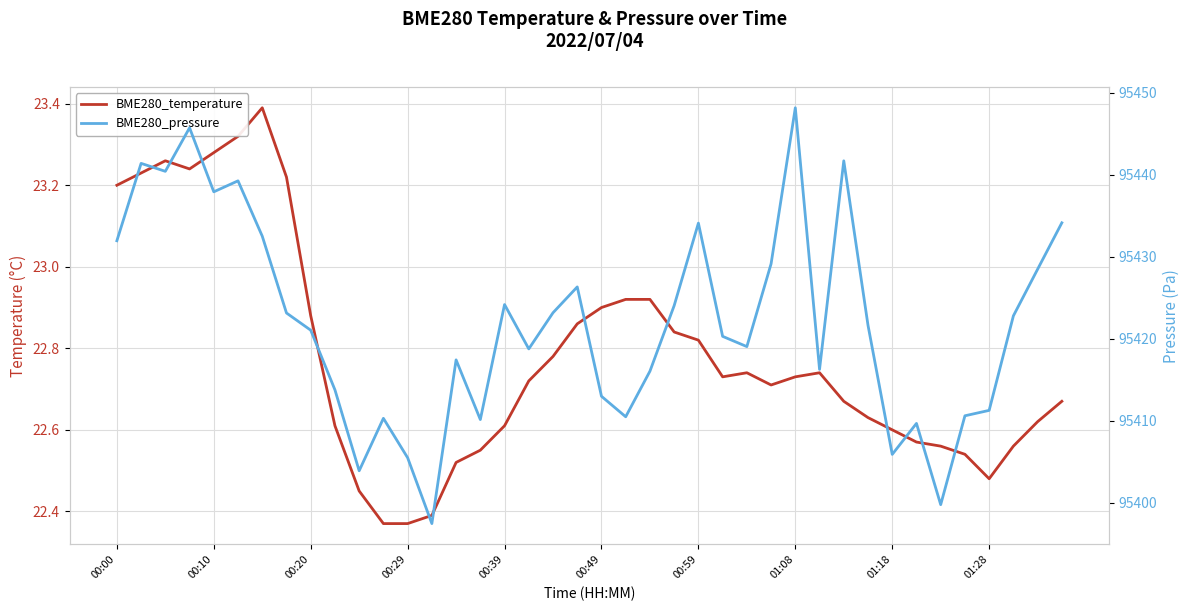

Reading left to right, transcribe all the data shown in this chart.

BME280_temperature: 23.2	23.2	23.3	23.2	23.3	23.3	23.4	23.2	22.9	22.6	22.4	22.4	22.4	22.4	22.5	22.6	22.6	22.7	22.8	22.9	22.9	22.9	22.9	22.8	22.8	22.7	22.7	22.7	22.7	22.7	22.7	22.6	22.6	22.6	22.6	22.5	22.5	22.6	22.6	22.7
BME280_pressure: 95431.9	95441.4	95440.4	95445.7	95437.9	95439.2	95432.5	95423.1	95421.0	95413.8	95403.9	95410.3	95405.5	95397.4	95417.4	95410.1	95424.2	95418.8	95423.2	95426.3	95413.0	95410.5	95416.0	95424.0	95434.1	95420.3	95419.0	95429.1	95448.2	95416.2	95441.7	95421.6	95405.9	95409.7	95399.8	95410.6	95411.2	95422.8	95428.5	95434.1